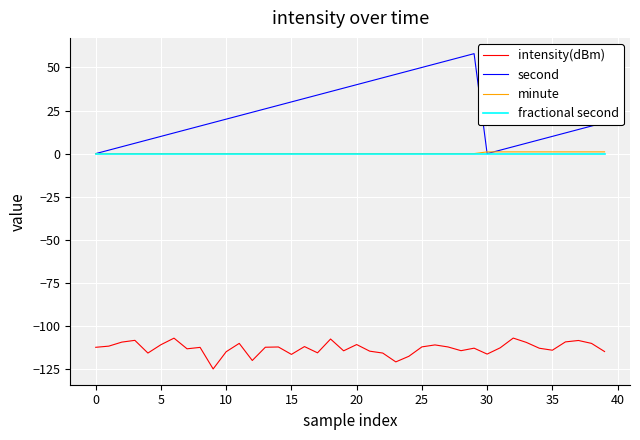

Which series has the largest total across all categories?

second